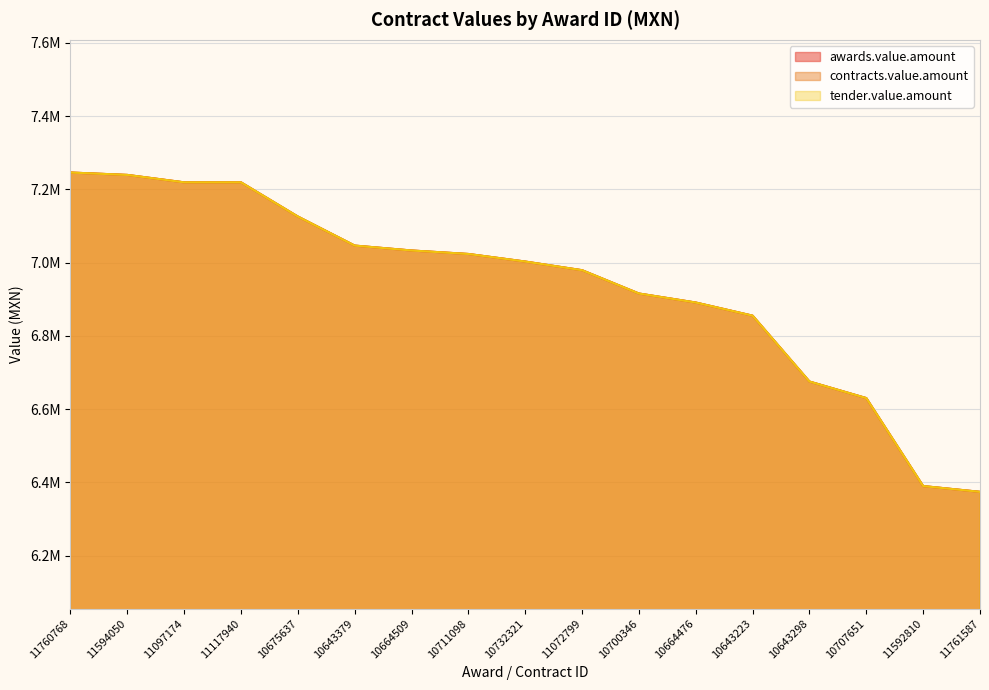

What is the value of the awards.value.amount point at the 11th from the left?

6915393.1